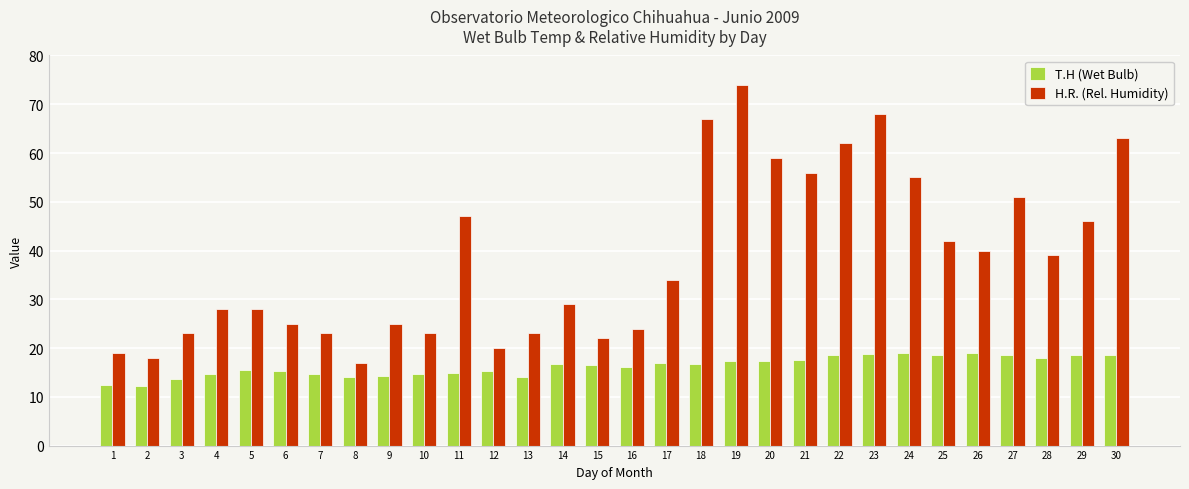

What is the minimum value for H.R. (Rel. Humidity)?

17.0